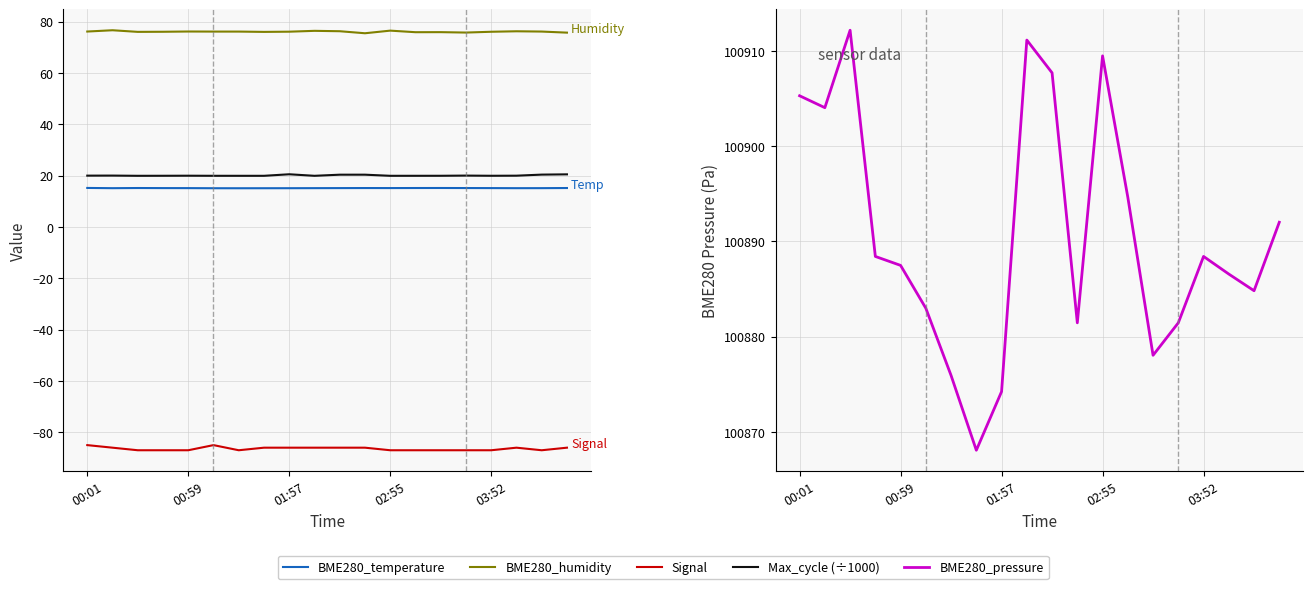

Which series changed the most between 00:01 and 15?

BME280_pressure